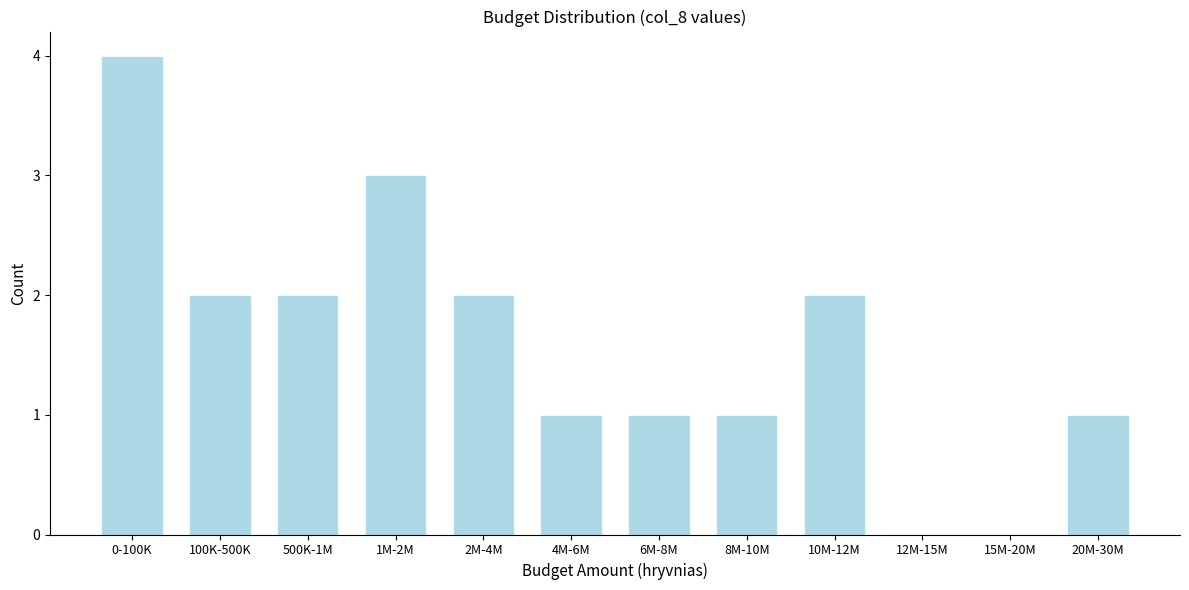

Reading right to left, what are all the values shown in this chart?

20M-30M=1	15M-20M=0	12M-15M=0	10M-12M=2	8M-10M=1	6M-8M=1	4M-6M=1	2M-4M=2	1M-2M=3	500K-1M=2	100K-500K=2	0-100K=4